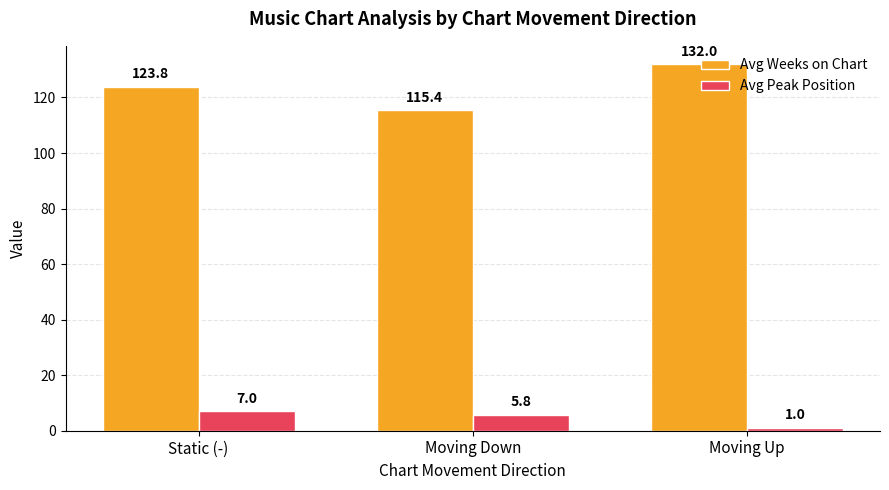

What is the sum of the Avg Peak Position values at Moving Up and Static (-)?

8.0